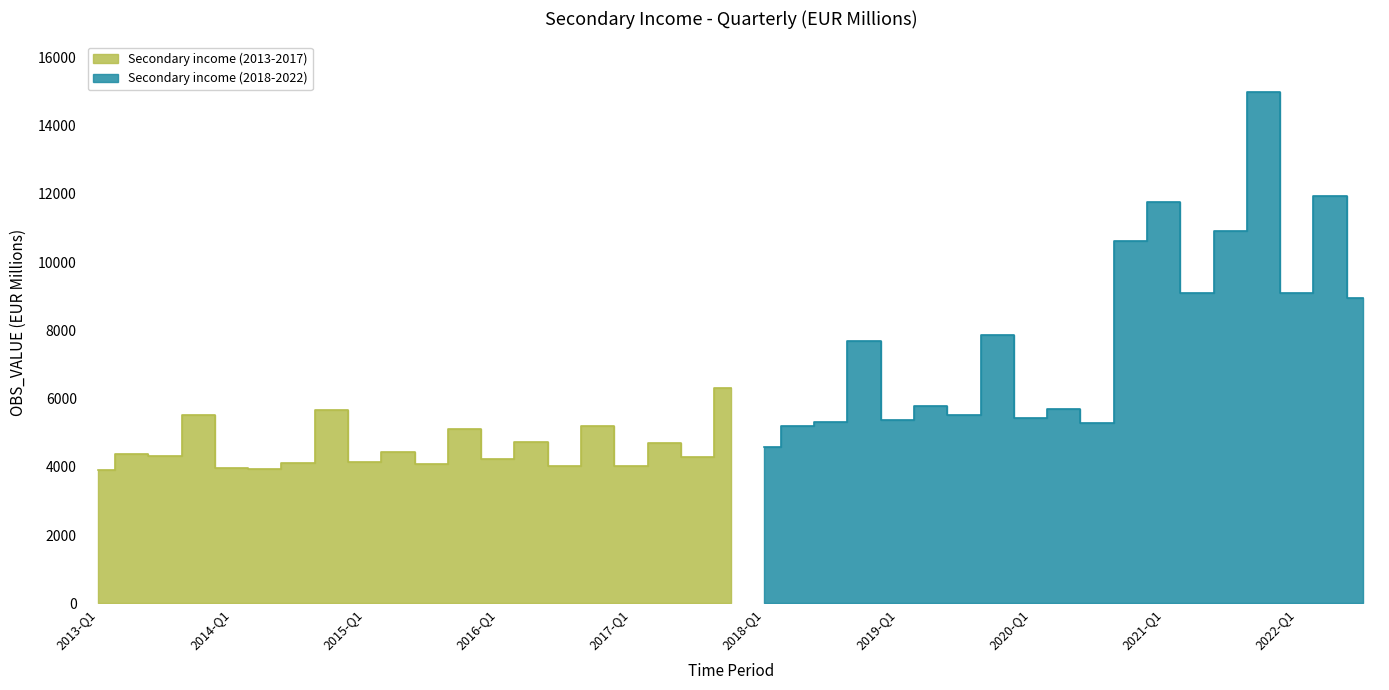

What is the change in value from 2013-Q1 to 2014-Q1?

+82.0